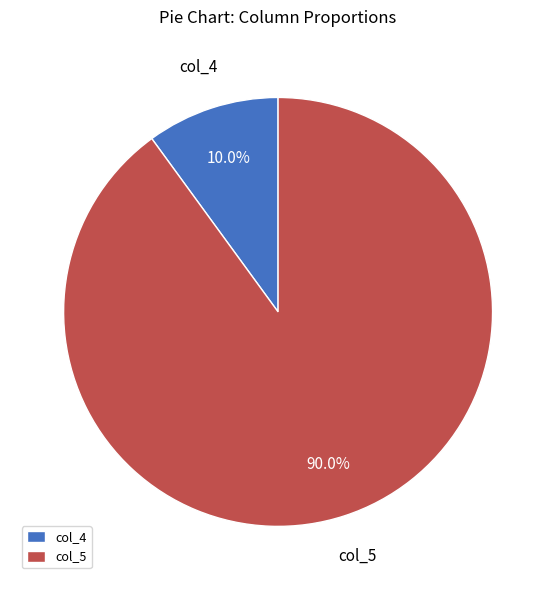

Do col_5 and col_4 together represent more than half of the pie?

Yes